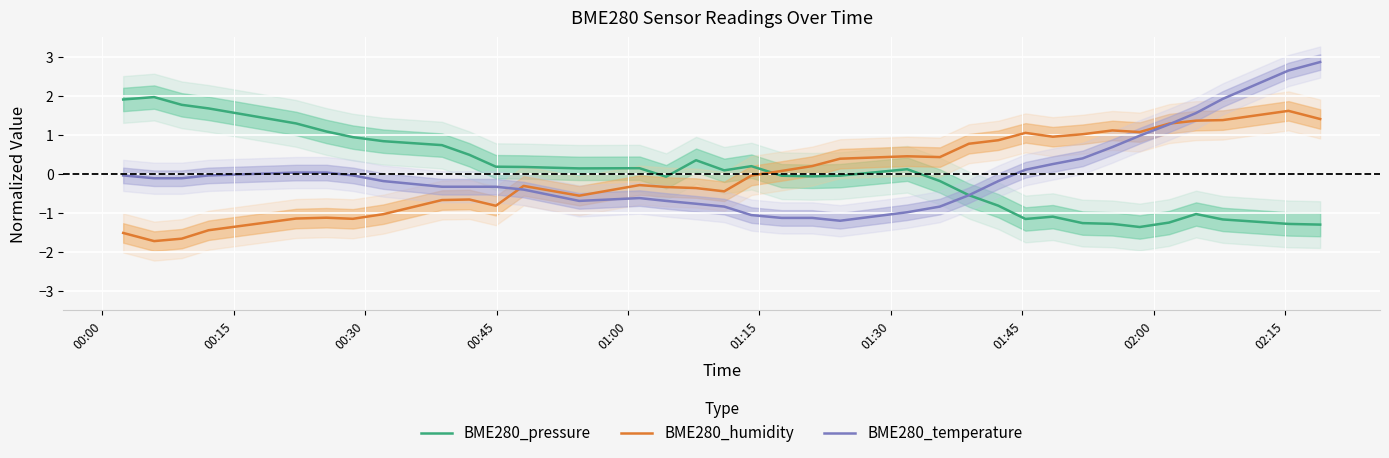

What is the highest value of the BME280_temperature series?

2.9